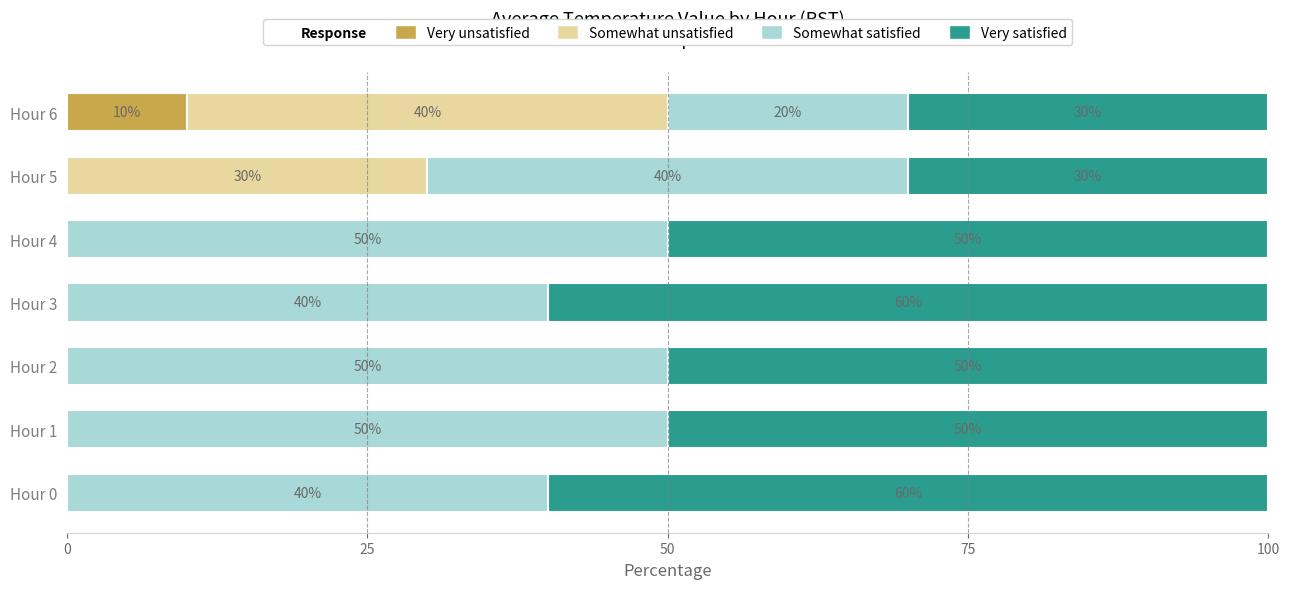

What is the highest value of the Very unsatisfied series?

10